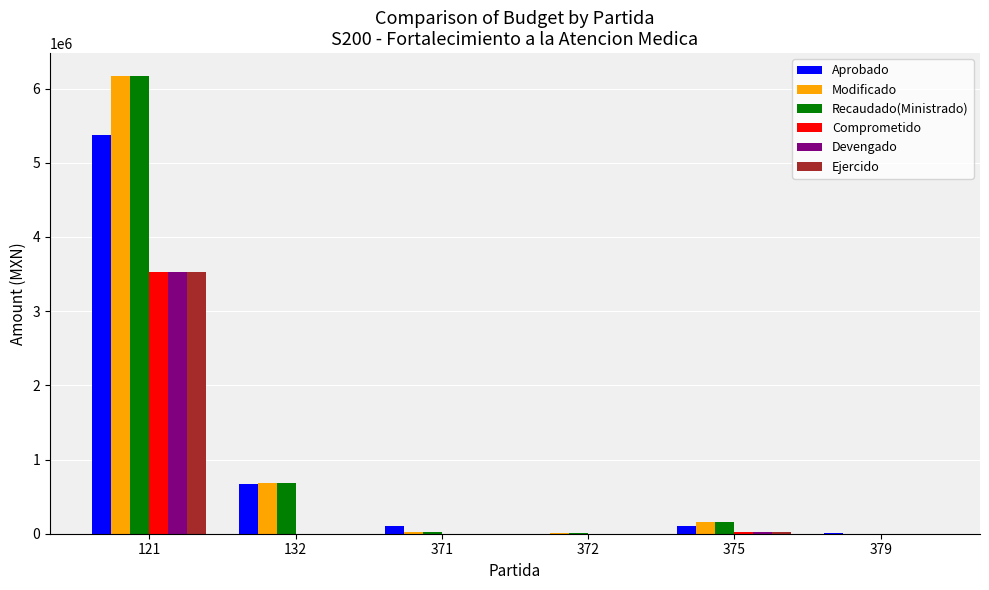

The value of Recaudado(Ministrado) at 132 is 685546.9. True or false?

True